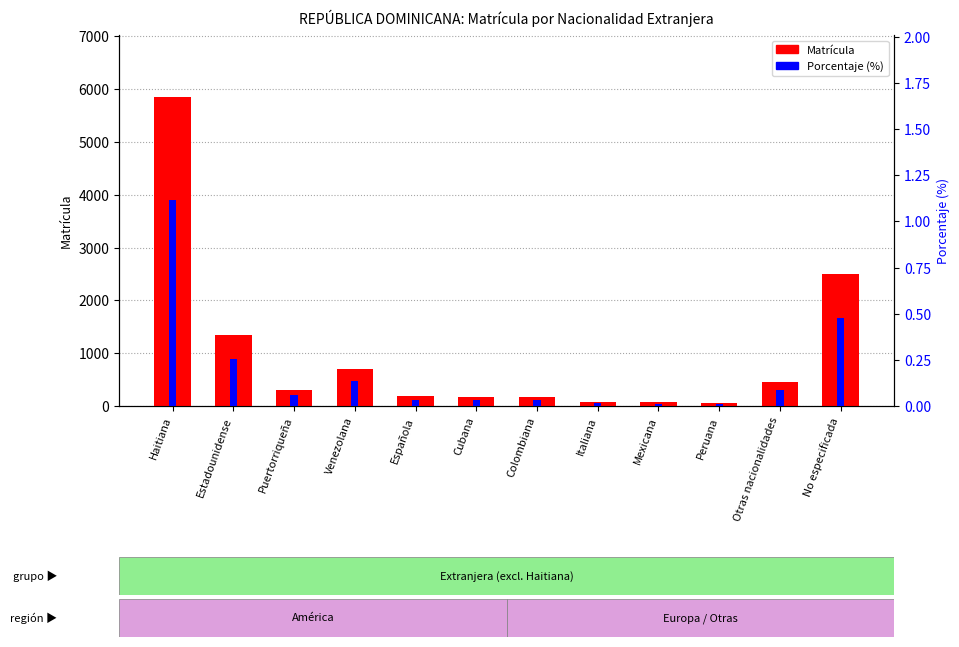

Reading right to left, list all the values displayed in this chart.

Matrícula: No especificada=2502.0	Otras nacionalidades=462.0	Peruana=55.0	Mexicana=70.0	Italiana=80.0	Colombiana=162.0	Cubana=170.0	Española=182.0	Venezolana=698.0	Puertorriqueña=301.0	Estadounidense=1348.0	Haitiana=5855.0
Porcentaje (%): No especificada=0.5	Otras nacionalidades=0.1	Peruana=0.0	Mexicana=0.0	Italiana=0.0	Colombiana=0.0	Cubana=0.0	Española=0.0	Venezolana=0.1	Puertorriqueña=0.1	Estadounidense=0.3	Haitiana=1.1